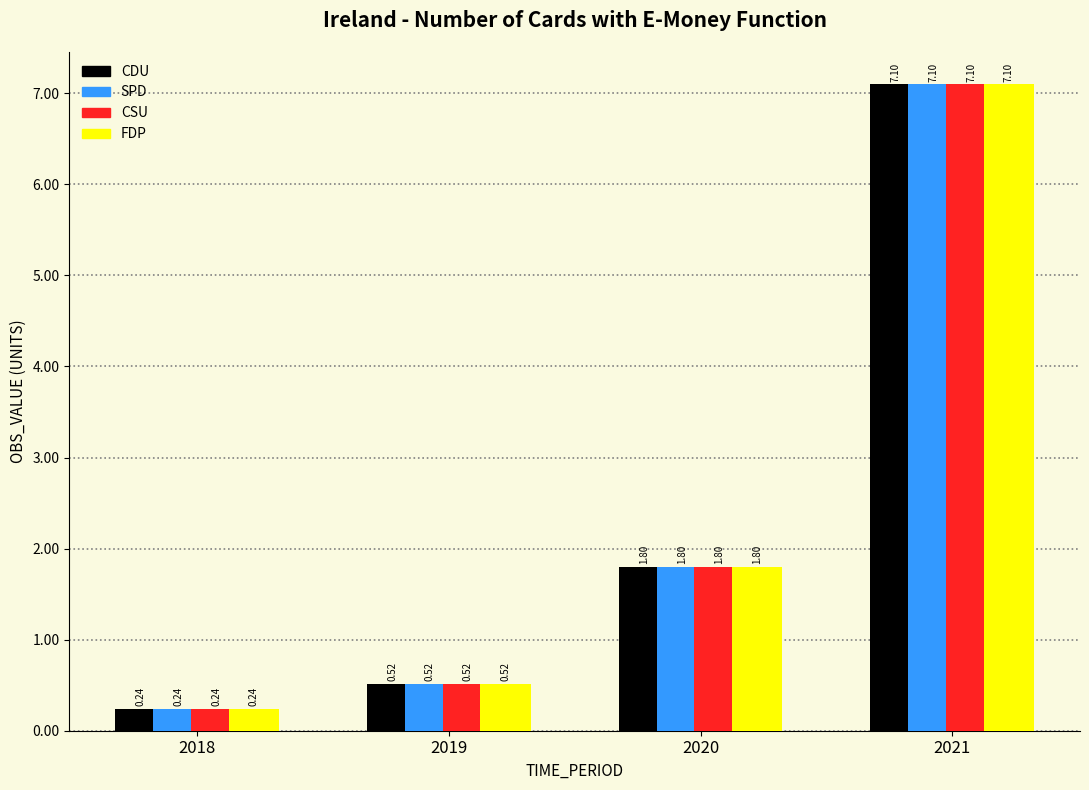

At which category is the sum across all series the highest?

2021